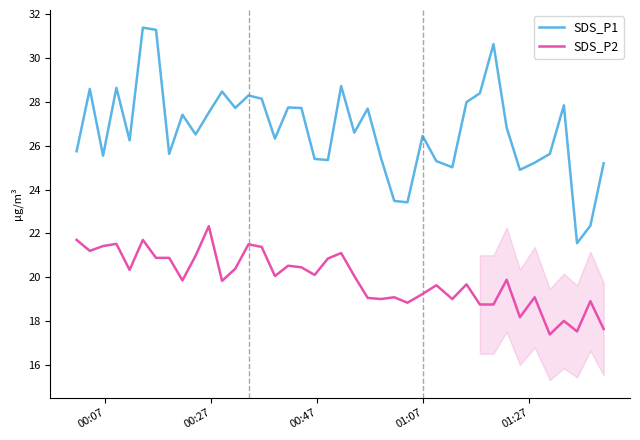

True or false: SDS_P1 and SDS_P2 intersect in this chart.

False